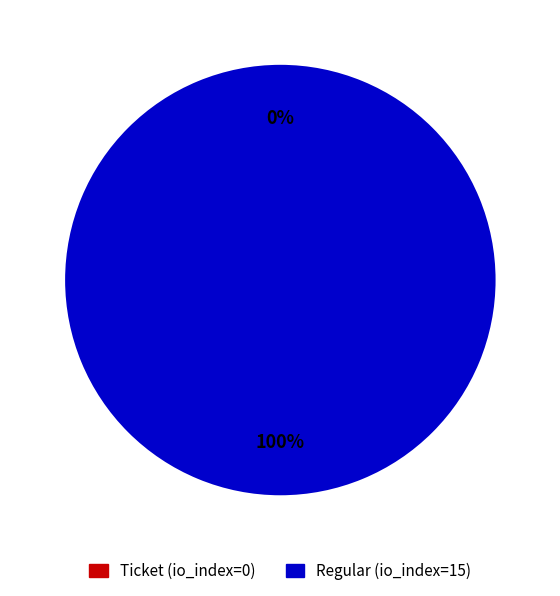

To the nearest percent, what is the combined percentage of Regular (io_index=15) and Ticket (io_index=0)?

100%